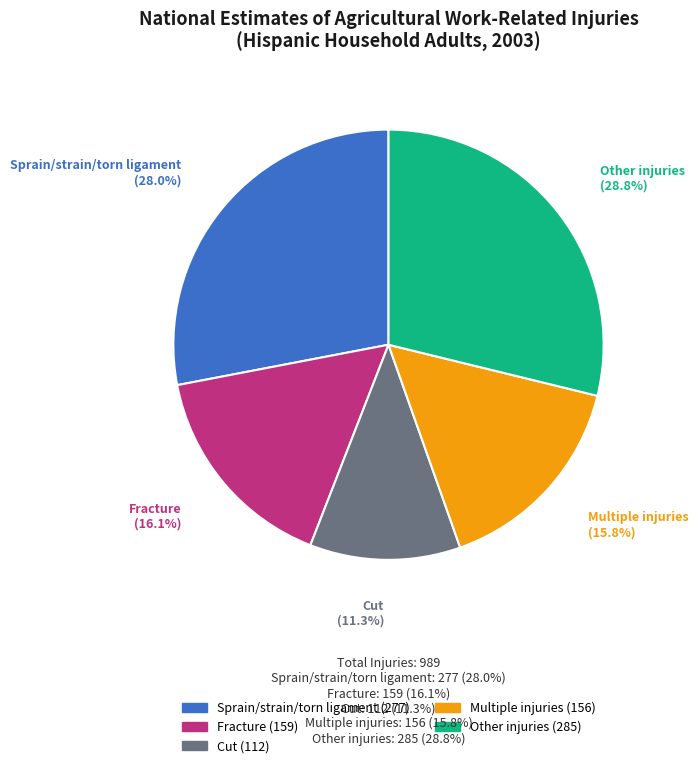

What percentage do Multiple injuries and Sprain/strain/torn ligament together represent?

43.8%